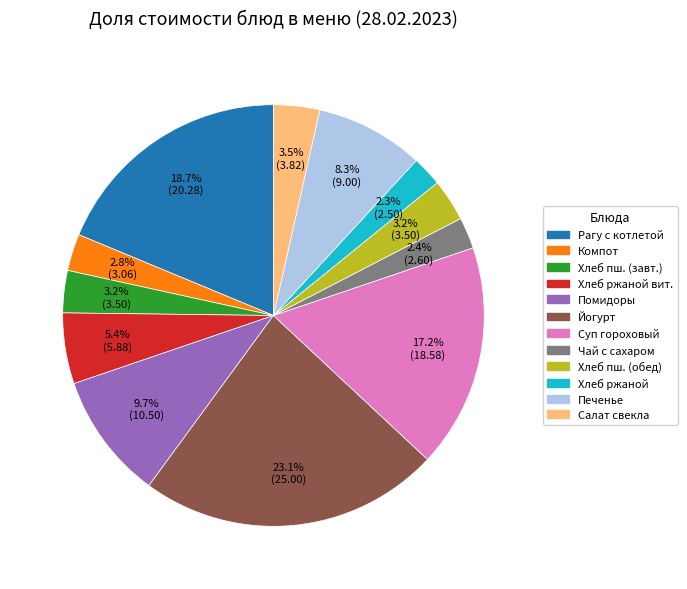

Does any single category account for the majority?

No